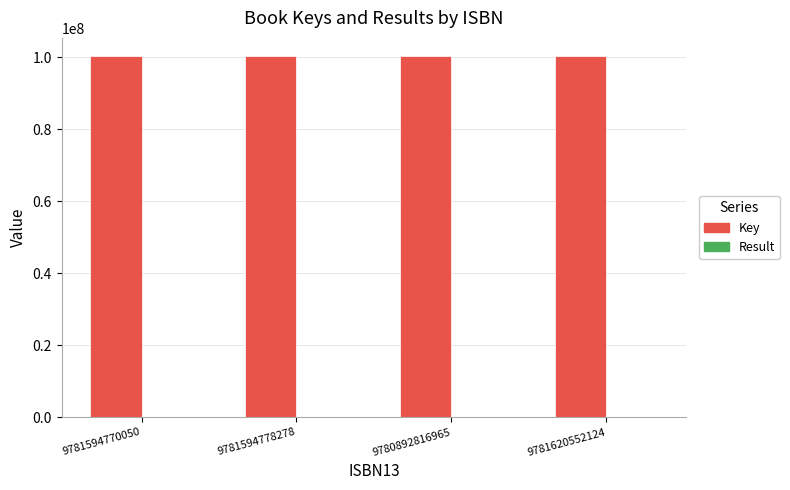

What is the greatest value displayed?

100421236